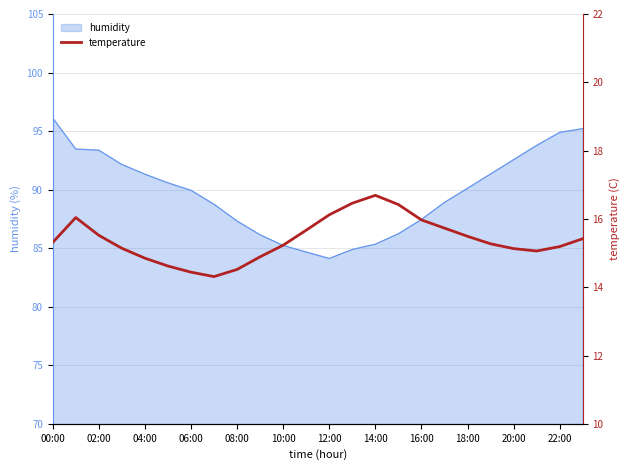

What is the difference between the maximum and minimum values?

2.4